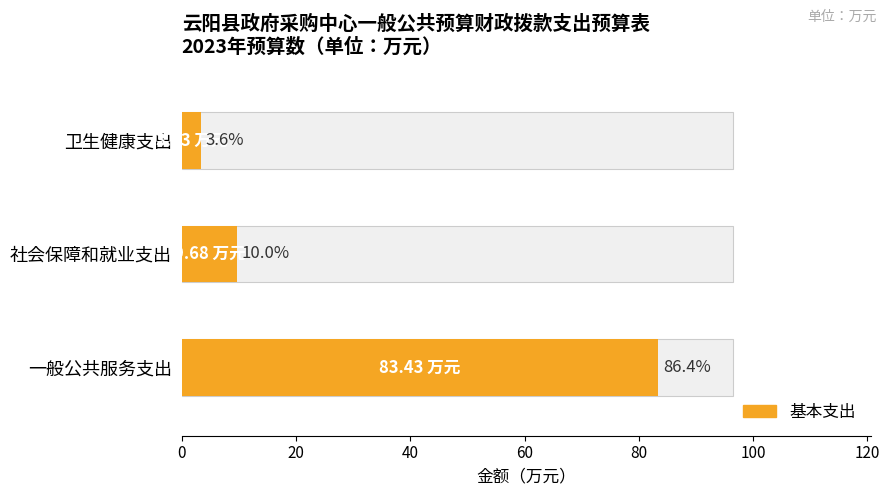

List the labels in order of value, largest first.

一般公共服务支出, 社会保障和就业支出, 卫生健康支出